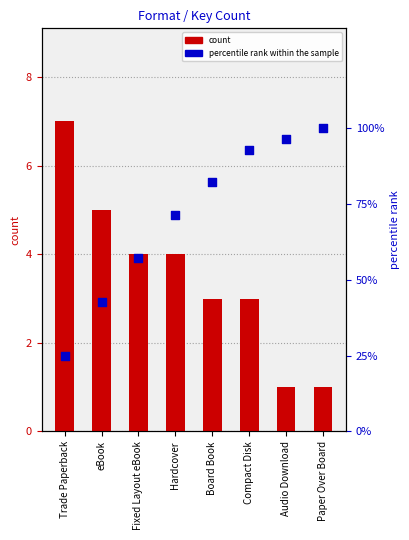

Which series contains the highest Y value?

percentile rank within the sample